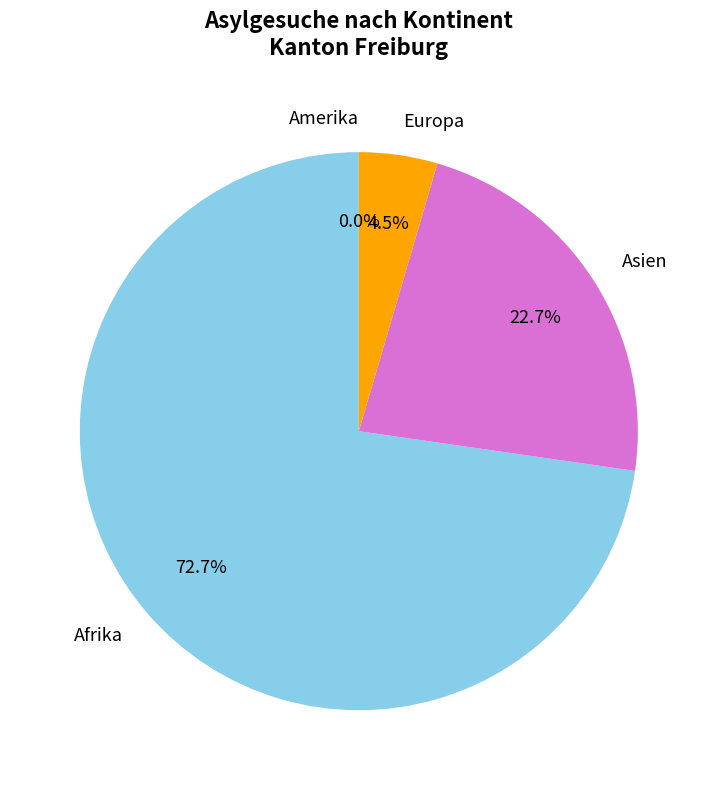

True or false: Asien accounts for 29% of the total.

False